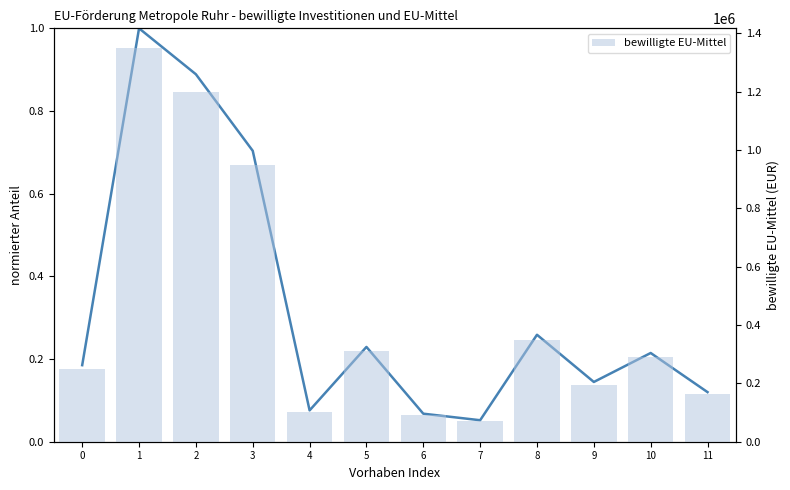

Which series has the largest total across all categories?

bewilligte EU-Mittel